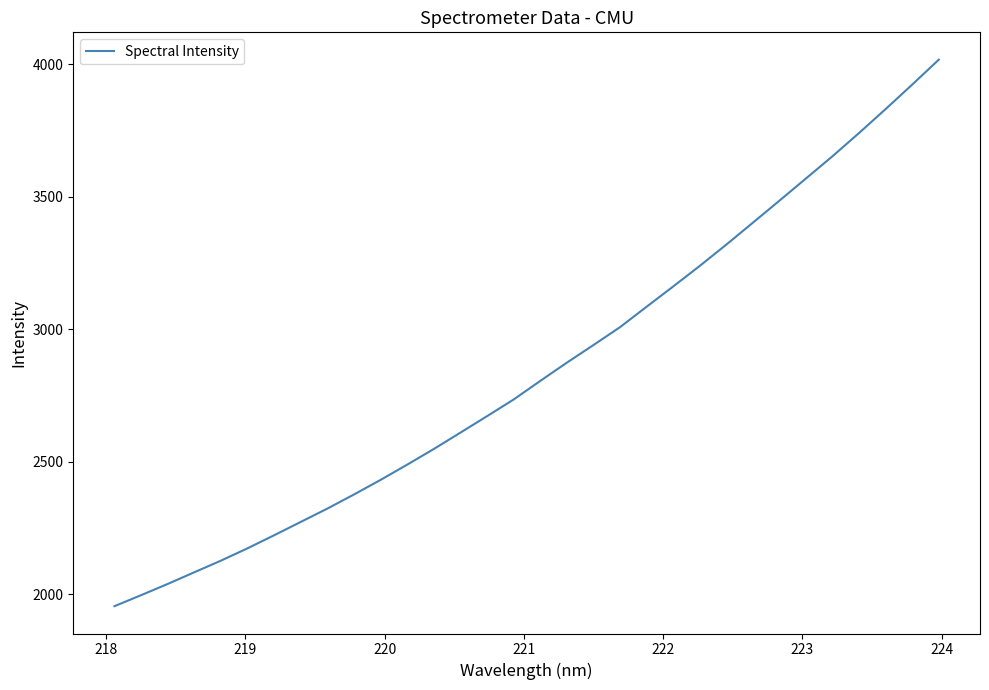

What is the minimum value shown in the chart?

1955.3